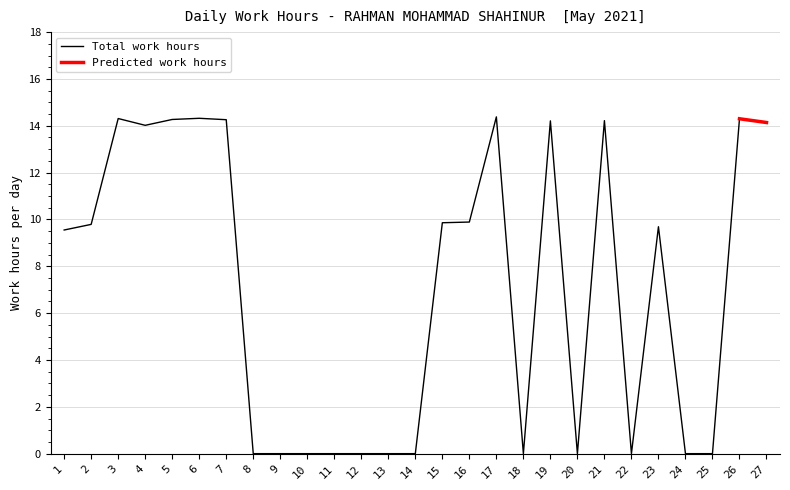

At which category does the chart reach its minimum across all series?

8